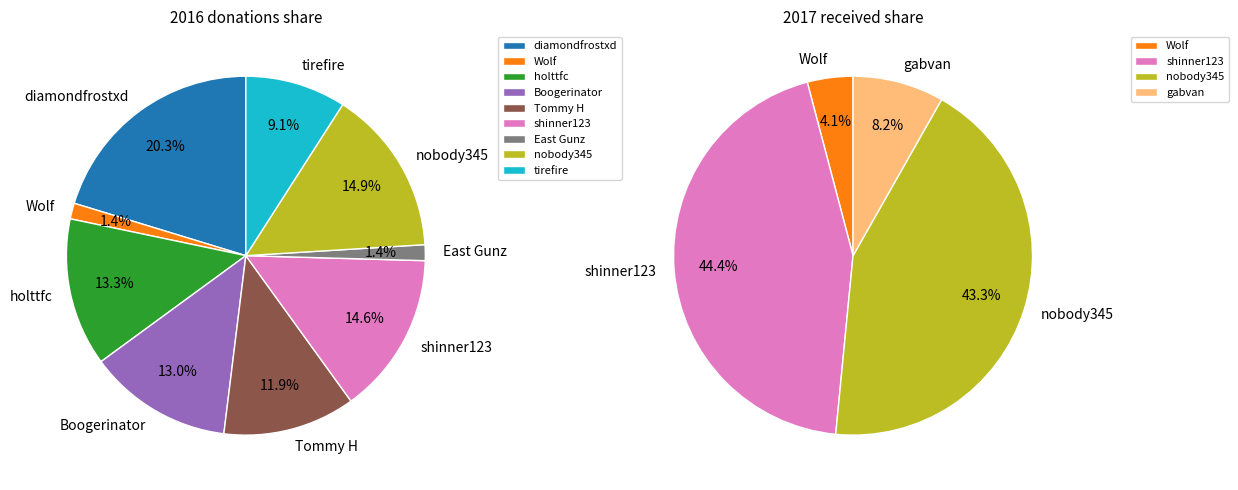

The shinner123 slice represents 15% of the pie. True or false?

True